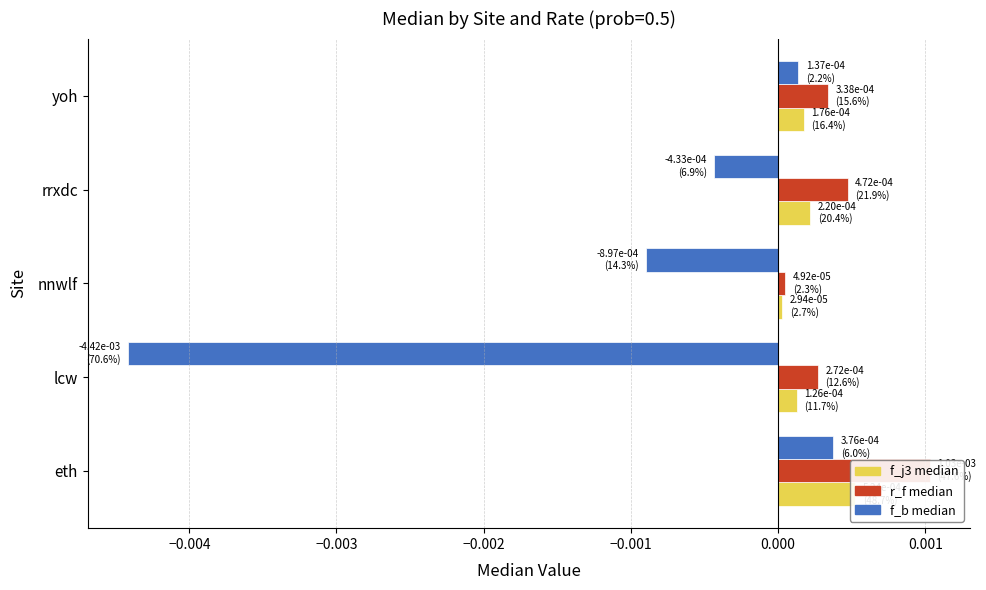

At how many categories does at least one series exceed 0?

5